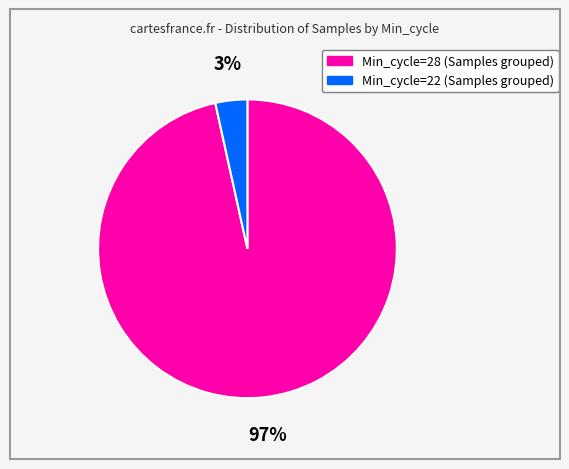

Do Min_cycle=22 (Samples grouped) and Min_cycle=28 (Samples grouped) together represent more than half of the pie?

Yes